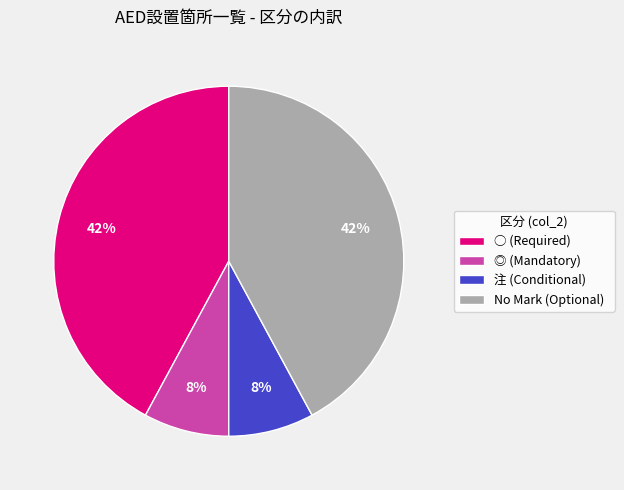

What is the ratio of the value at ◎ (Mandatory) to the value at 注 (Conditional)?

1.0